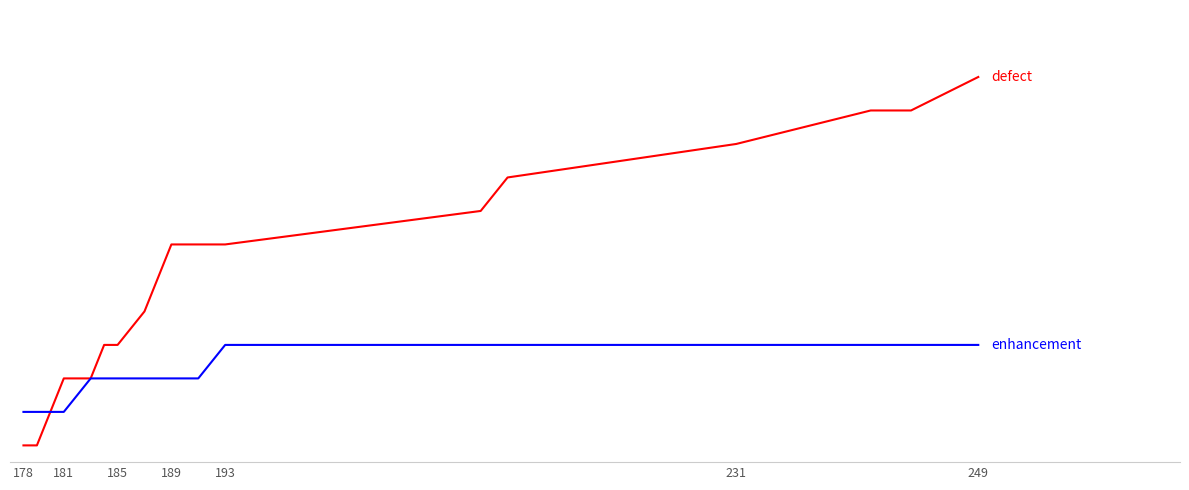

Is it true that enhancement equals 2 at 178?

False